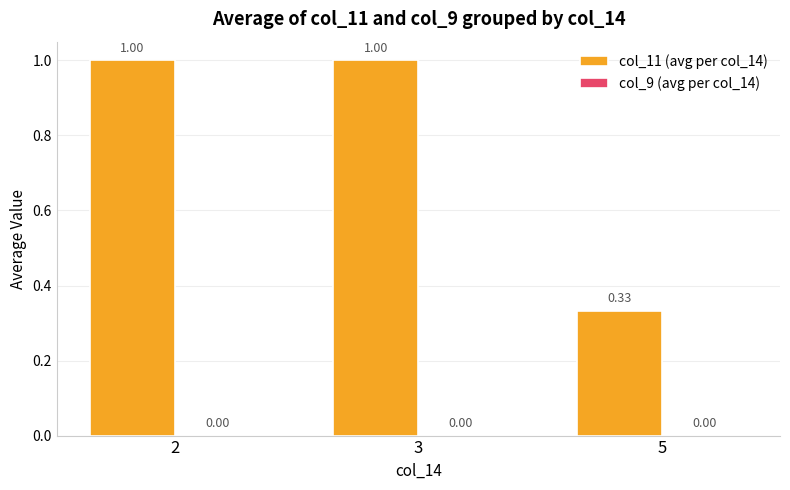

Does the chart contain any negative values?

No